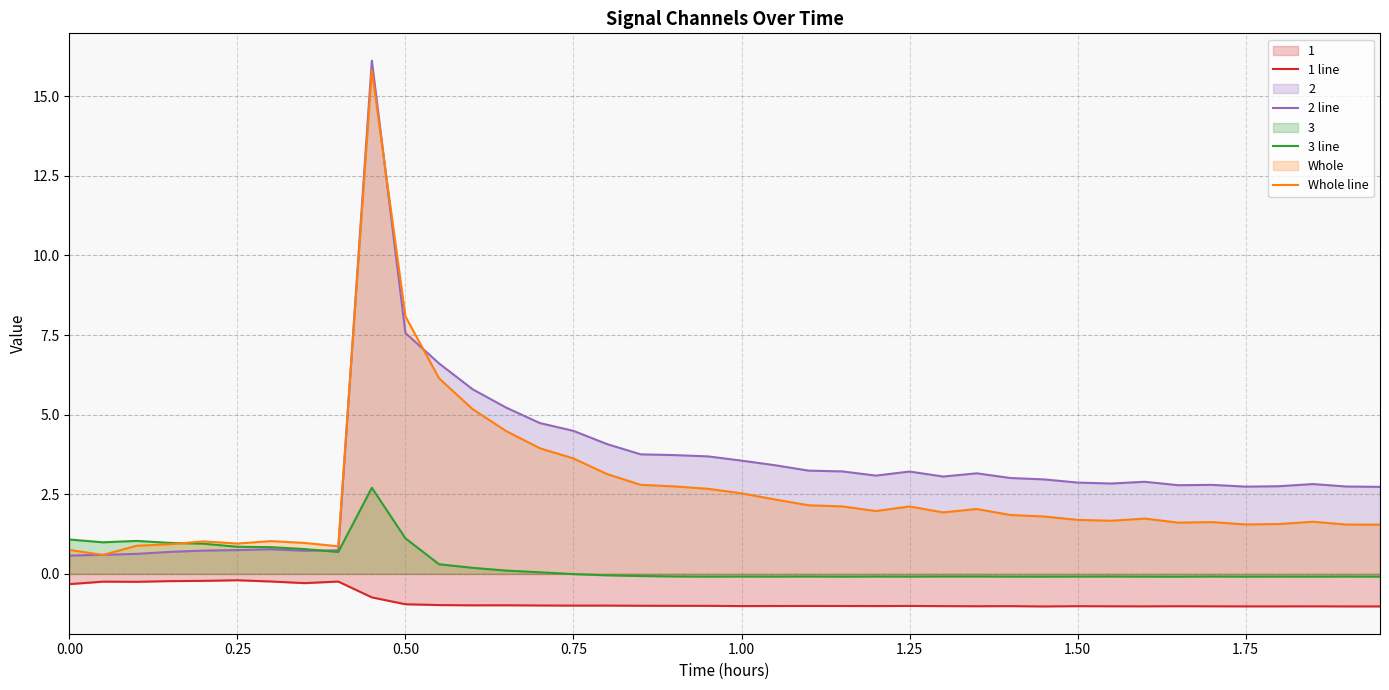

What is the highest value of the 2 line series?

16.1